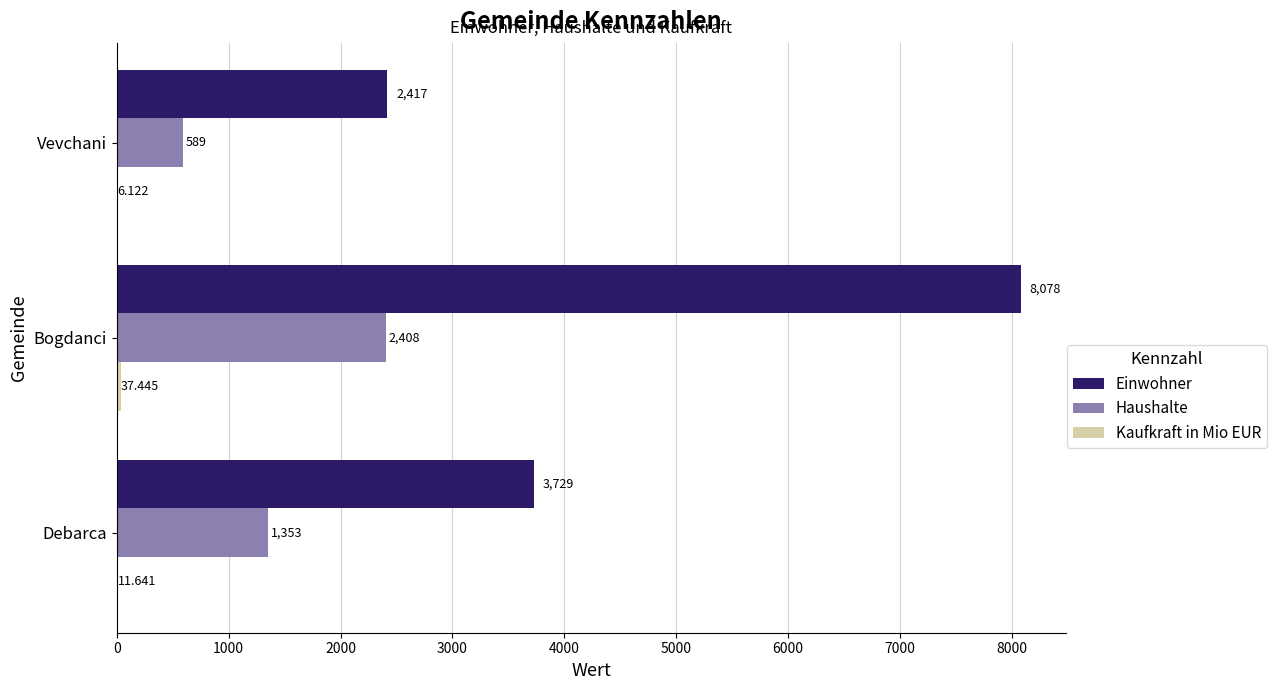

How many series are shown in this chart?

3